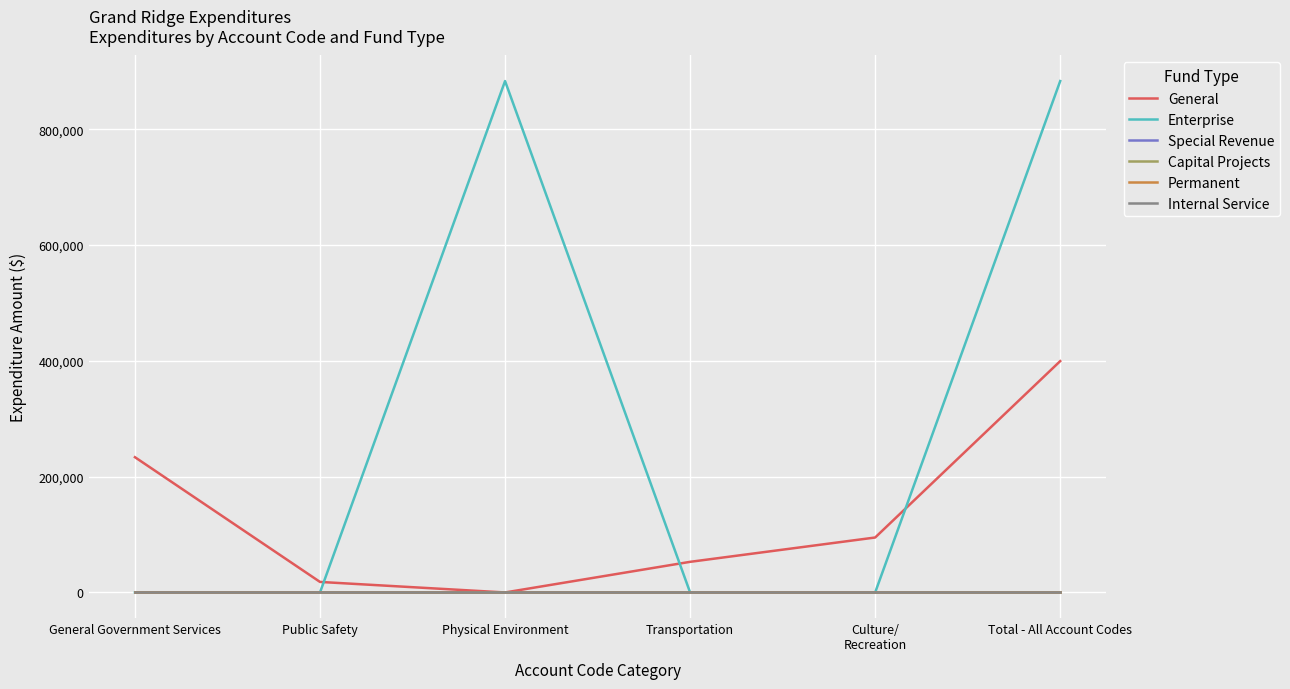

At which label is Permanent closest to 0?

General Government Services